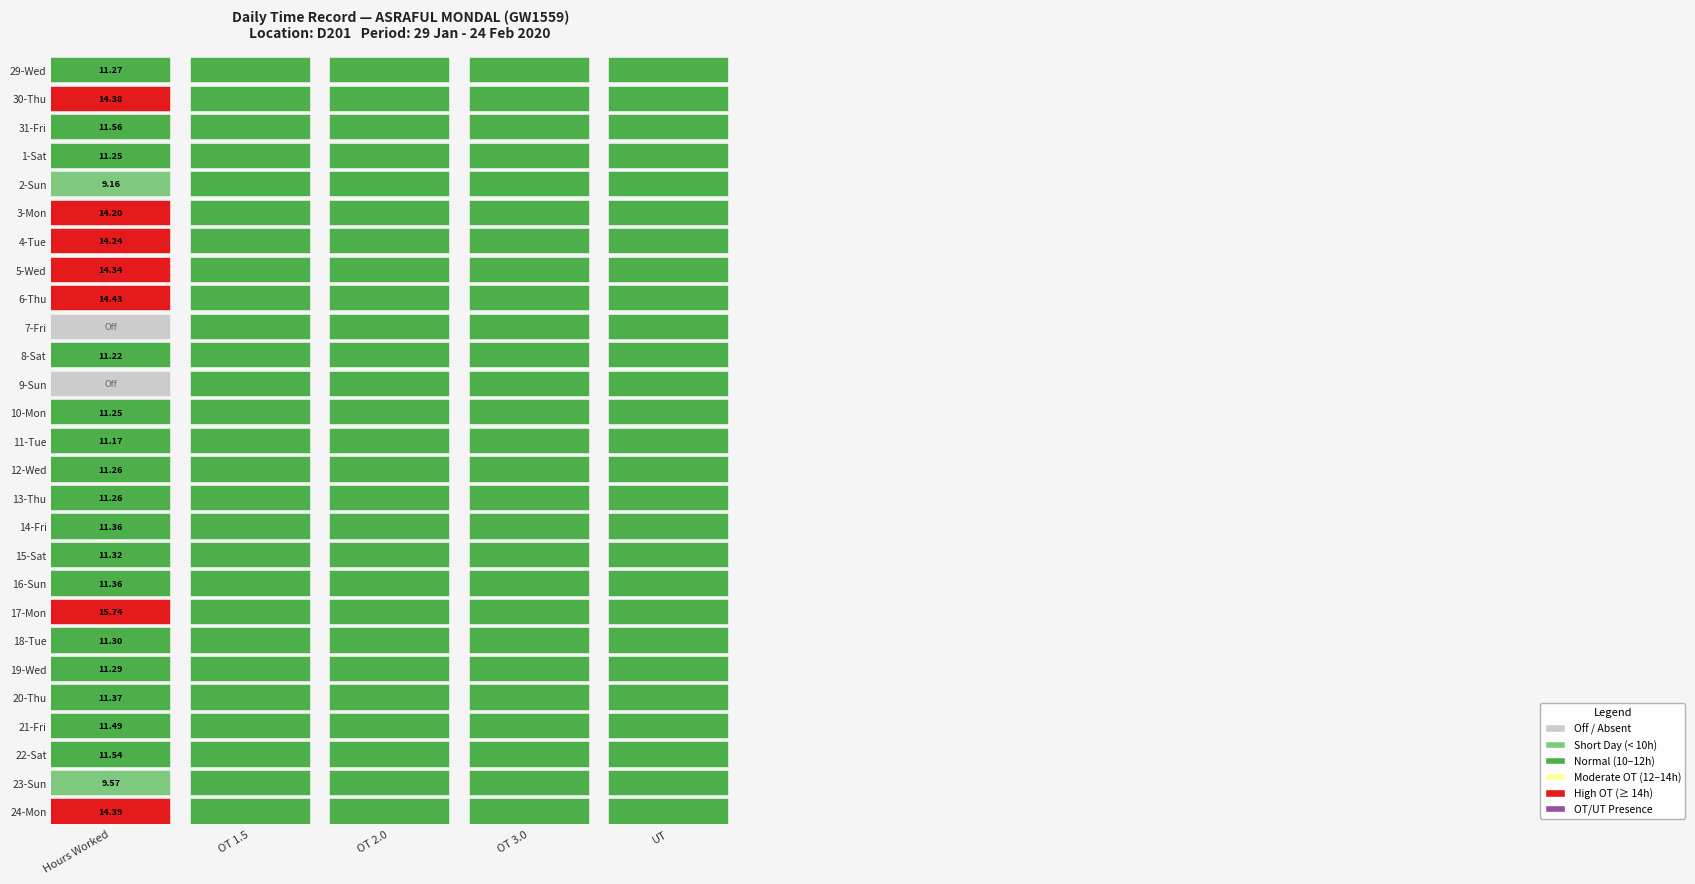

The value of 20-Thu at 4 is 0.0. True or false?

True